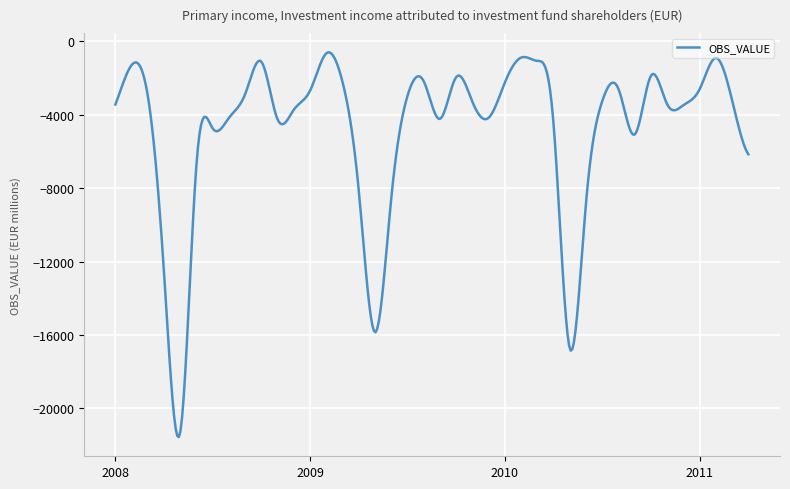

What is the average value?

-4811.0